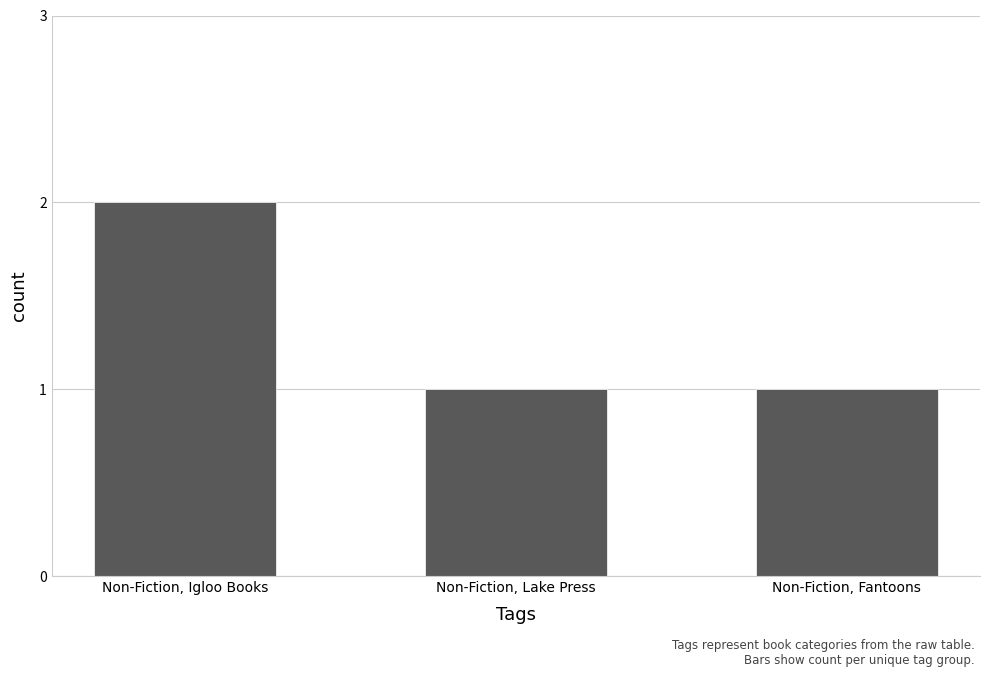

Which has a higher value, Non-Fiction, Igloo Books or Non-Fiction, Fantoons?

Non-Fiction, Igloo Books